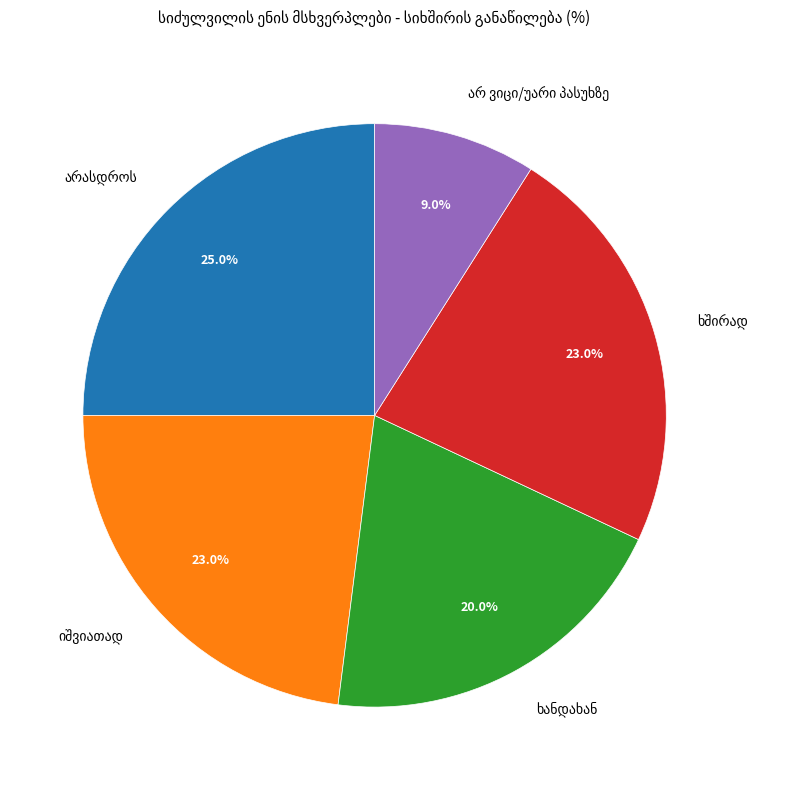

Is there any slice that represents more than half of the pie?

No